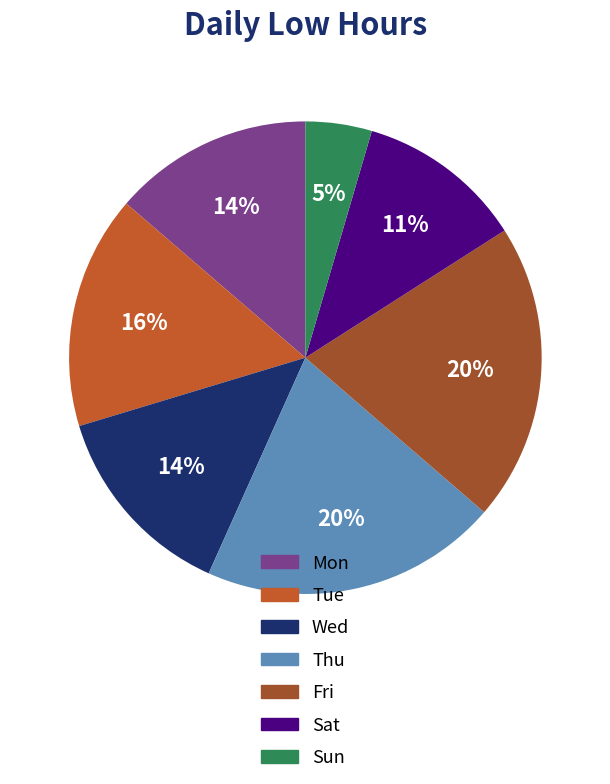

How many segments does this pie chart have?

7